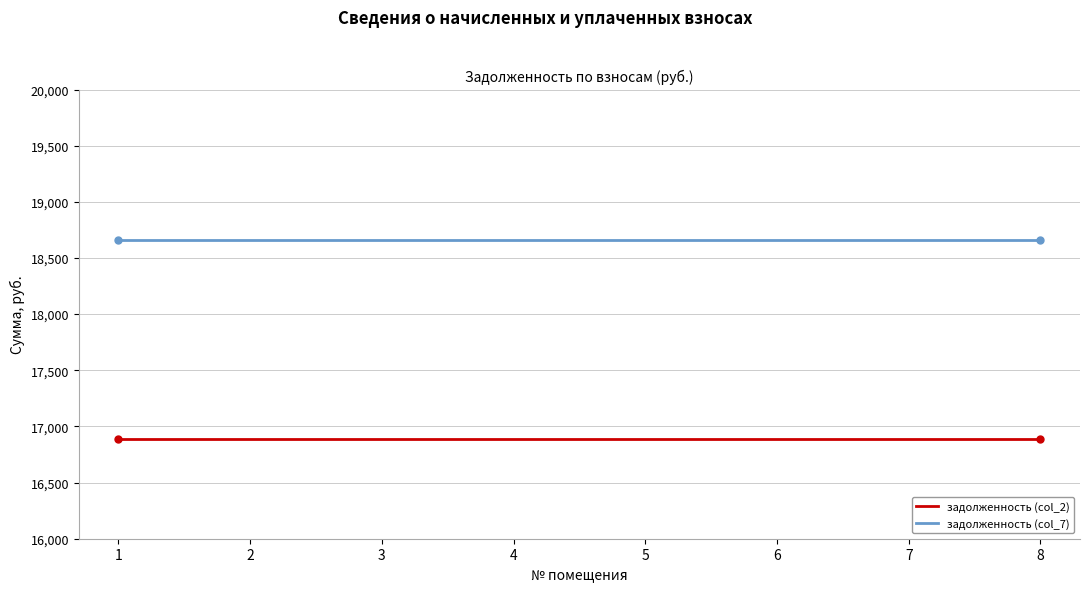

Rank the series by their maximum value, from highest to lowest.

задолженность (col_7), задолженность (col_2)